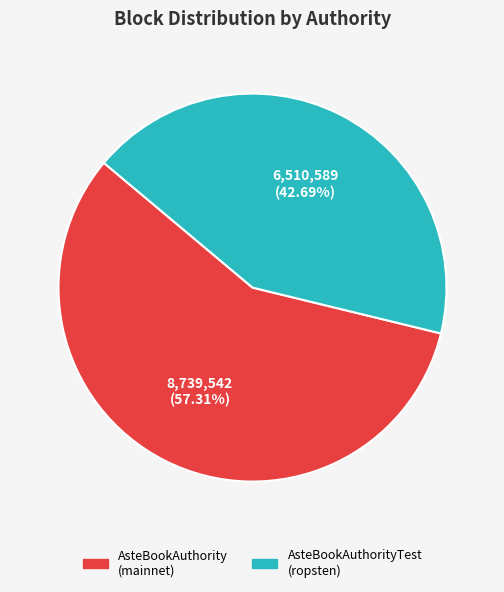

How many segments does this pie chart have?

2